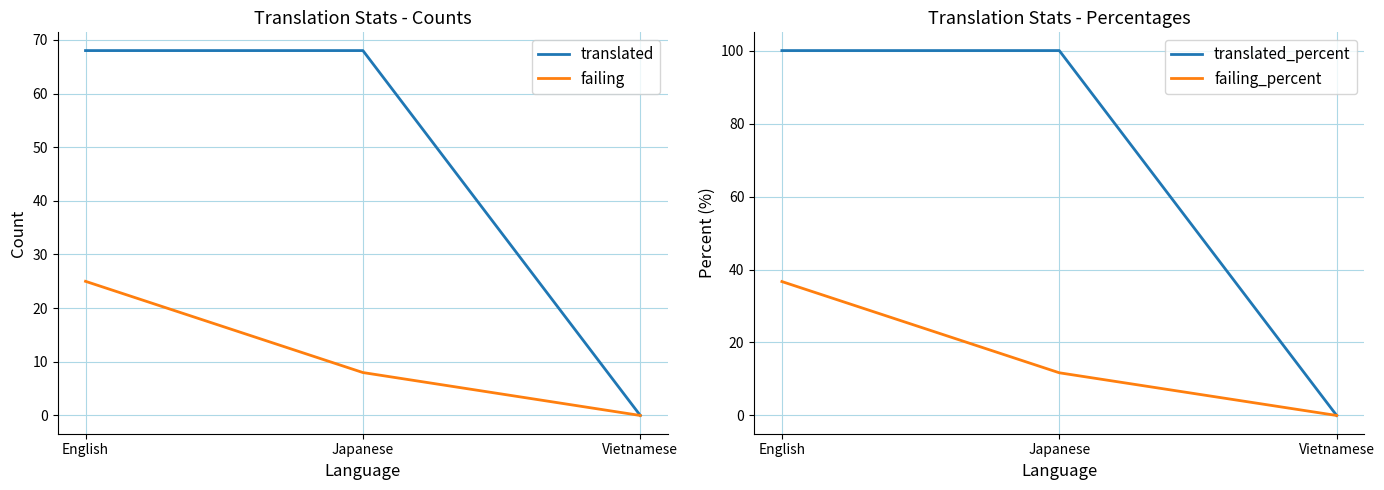

The translated_percent series shows 0.0 at Vietnamese. True or false?

True